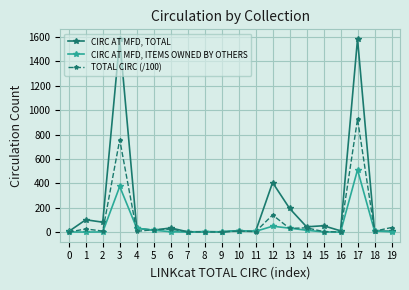

What is the sum of all TOTAL CIRC (/100) values?

2039.0